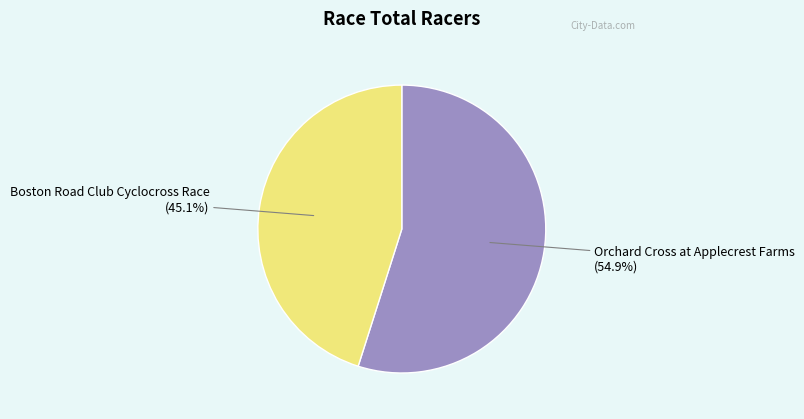

Rank the categories by value from lowest to highest.

Boston Road Club Cyclocross Race, Orchard Cross at Applecrest Farms